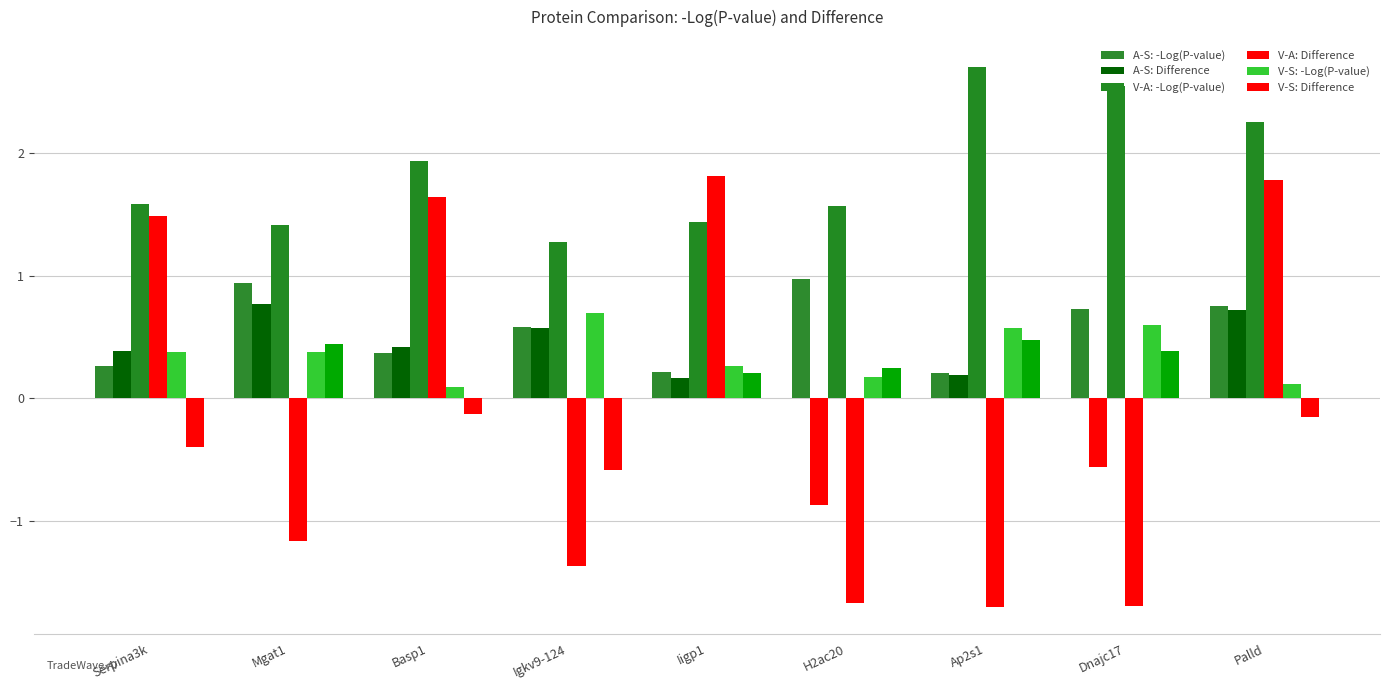

What is the label of the 7th bar from the left?

Ap2s1